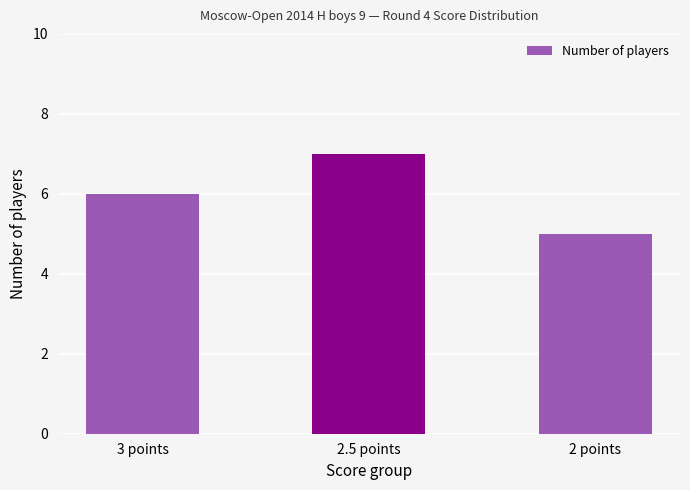

Is it true that the value at 2.5 points is 2?

False